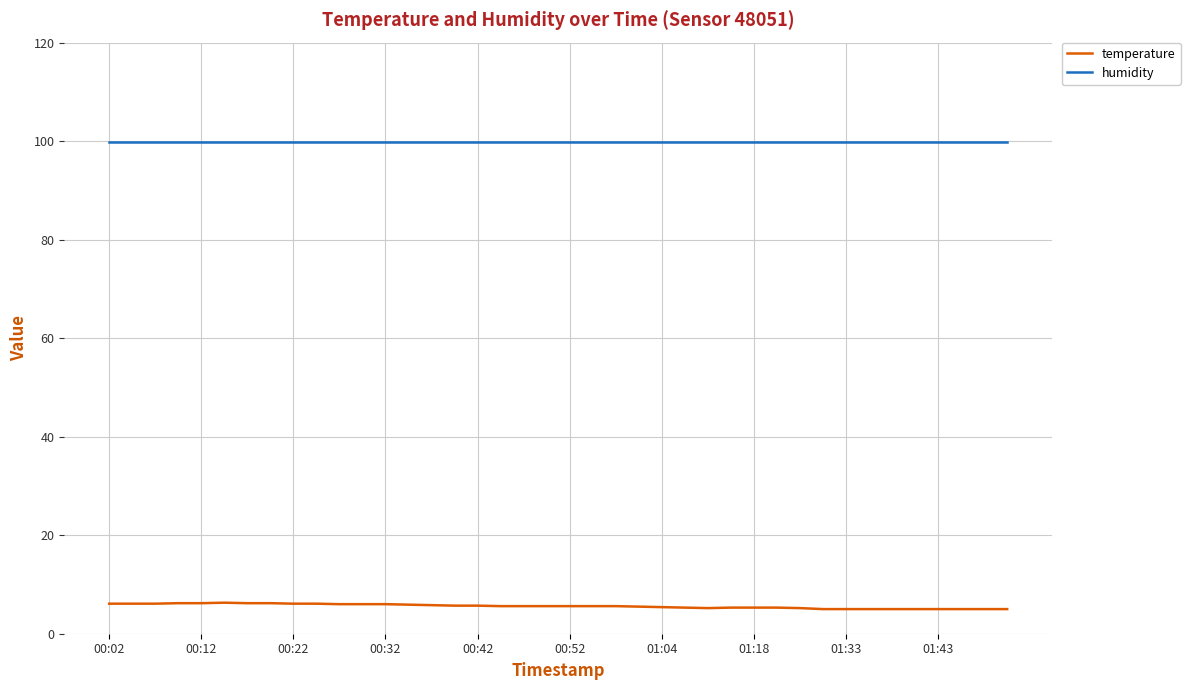

What is the maximum value for humidity?

99.9